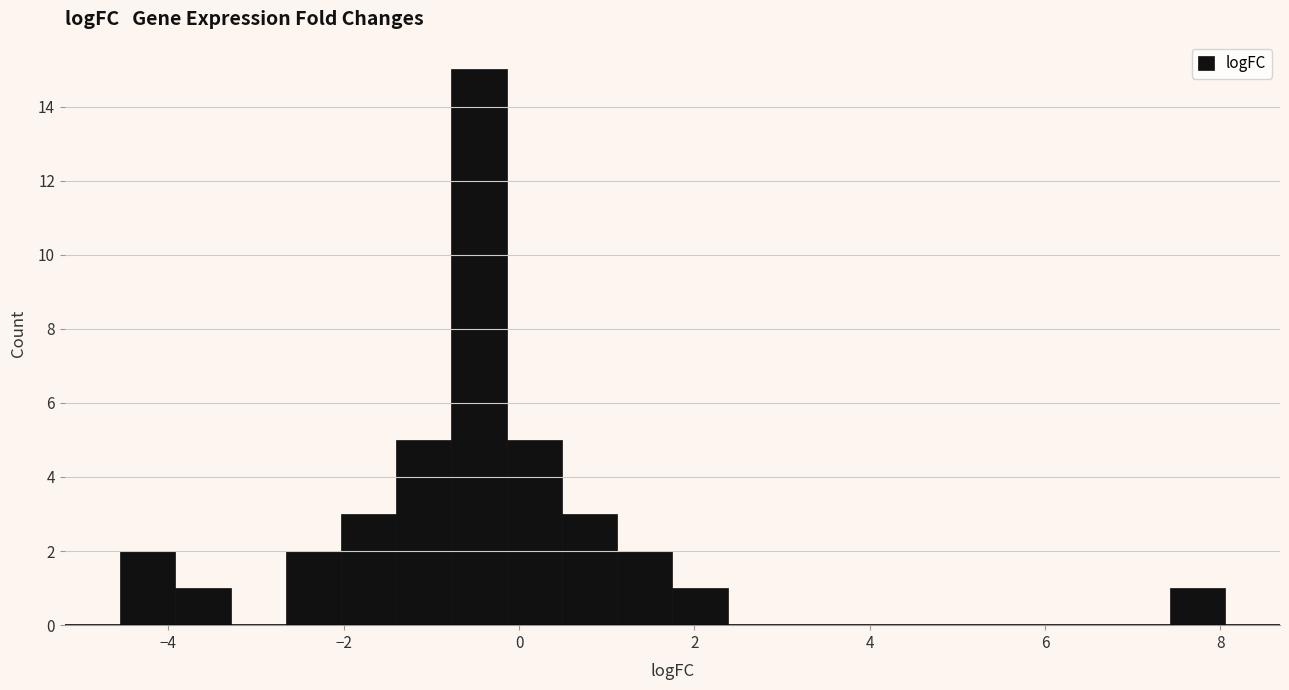

Read against the x-axis, roughly where is the centre of the tallest bar?

-0.4